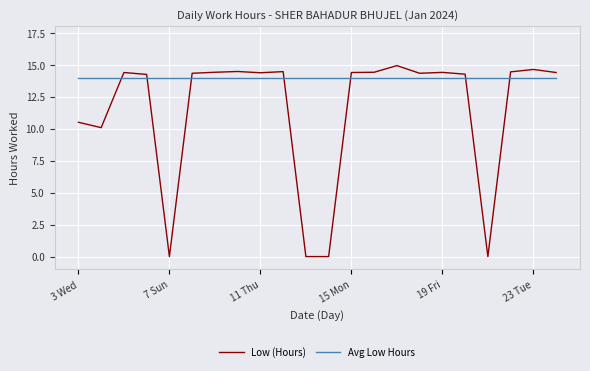

List the series in order of their overall mean, lowest first.

Low (Hours), Avg Low Hours